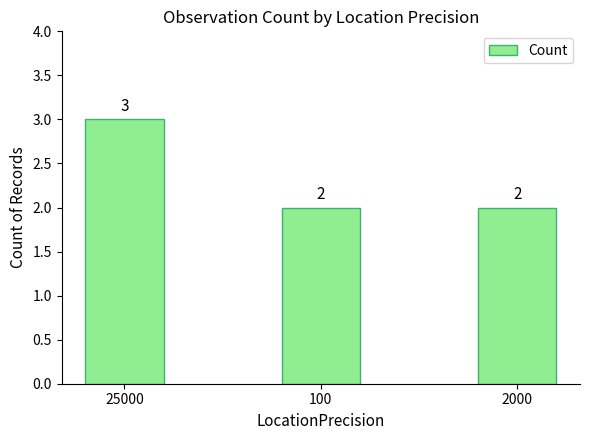

What is the change in value from 25000 to 2000?

-1